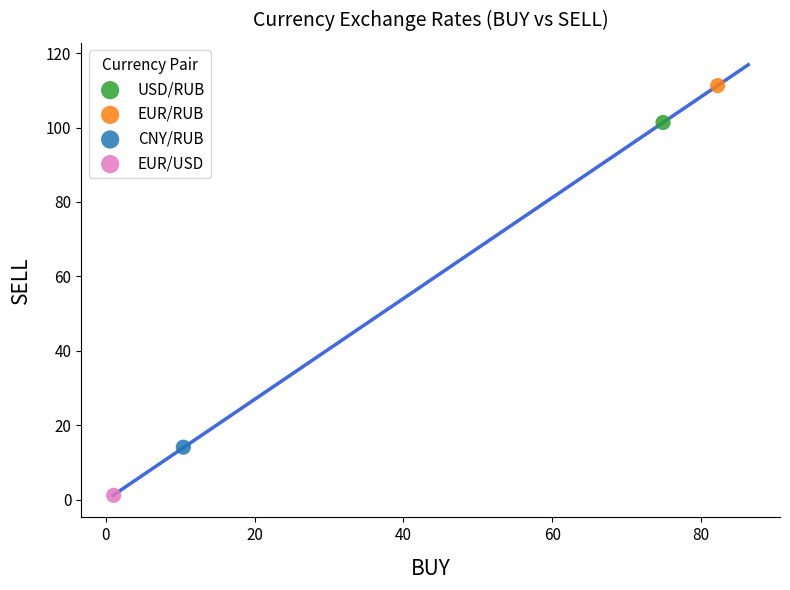

What are all the series names shown in the legend?

USD/RUB, EUR/RUB, CNY/RUB, EUR/USD